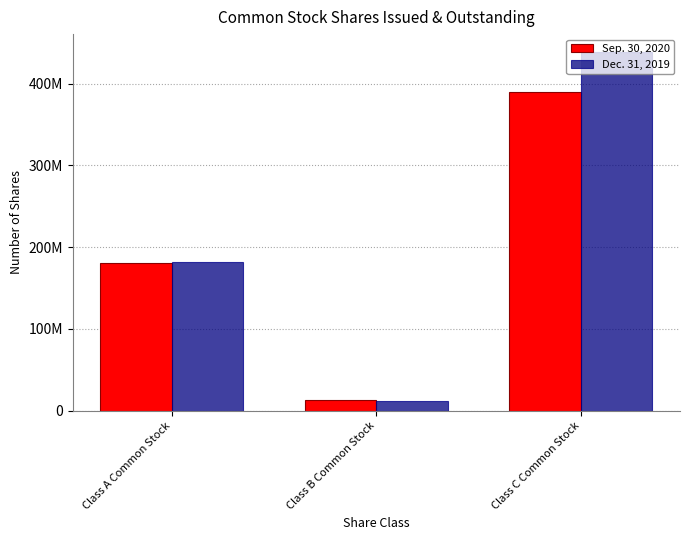

The value of Dec. 31, 2019 at Class B Common Stock is 6370697. True or false?

False